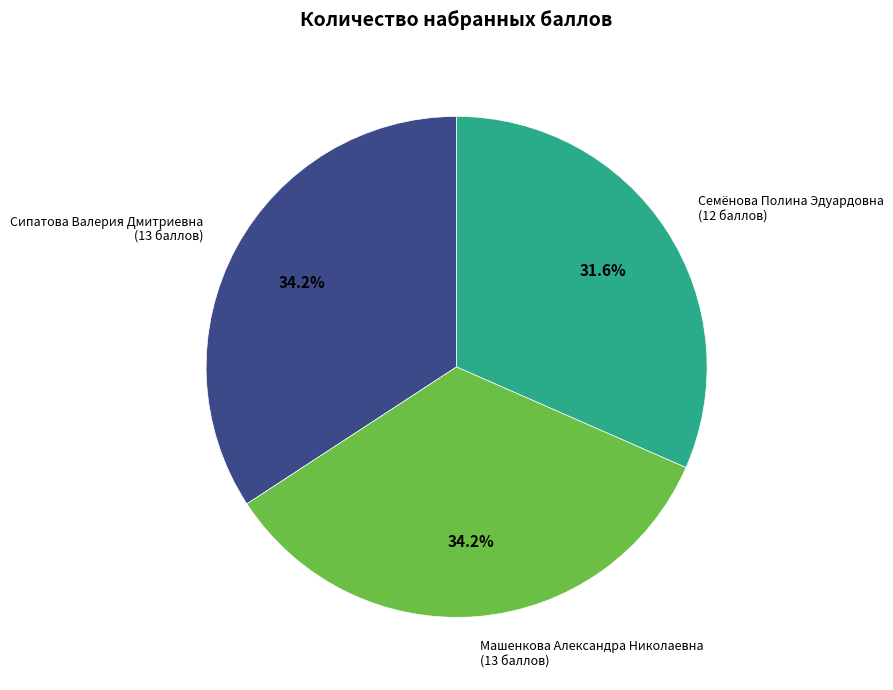

Does any single category account for the majority?

No